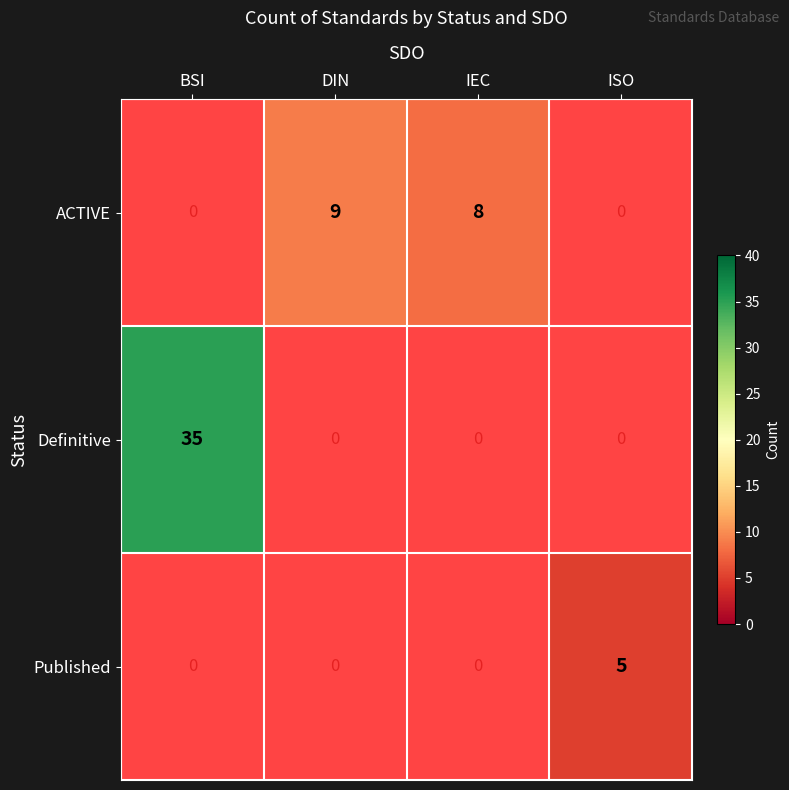

Which has a higher value, IEC or BSI?

BSI